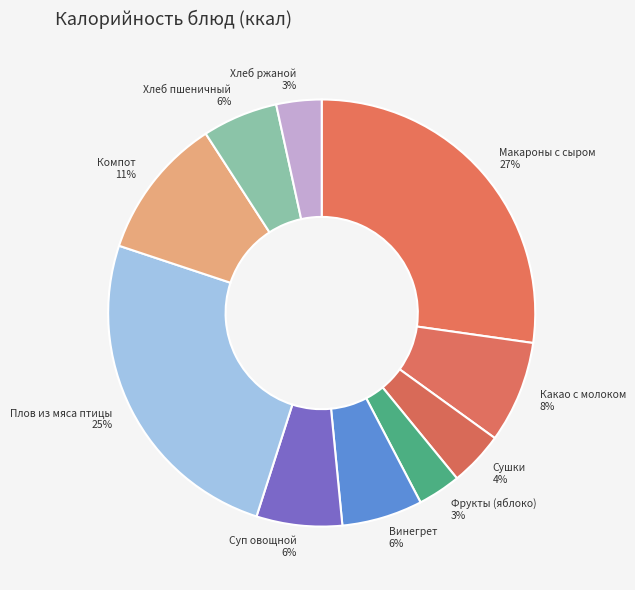

Is it true that Фрукты (яблоко) is 11% of the pie?

False